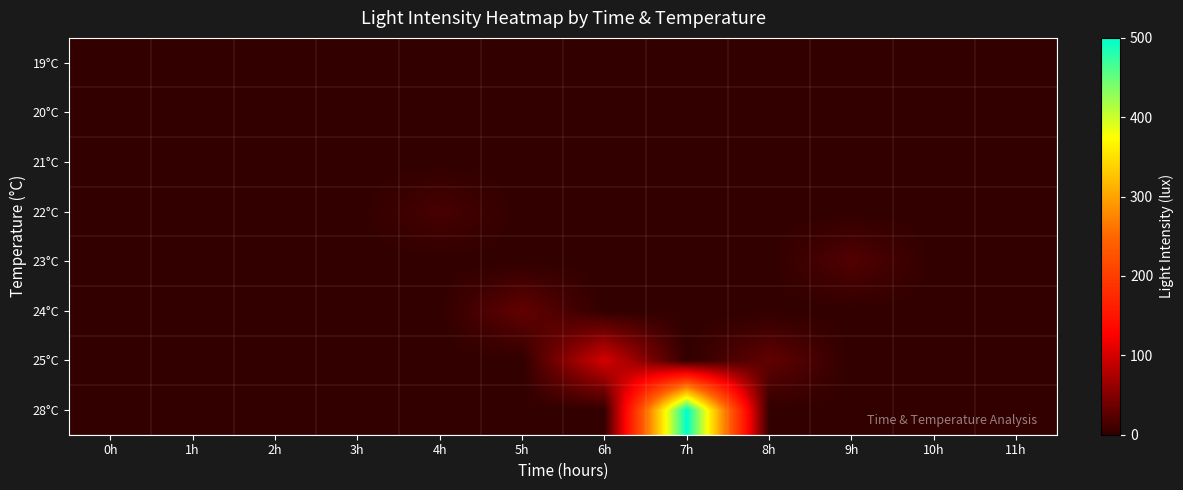

What is the total value across all series at 4h?

14